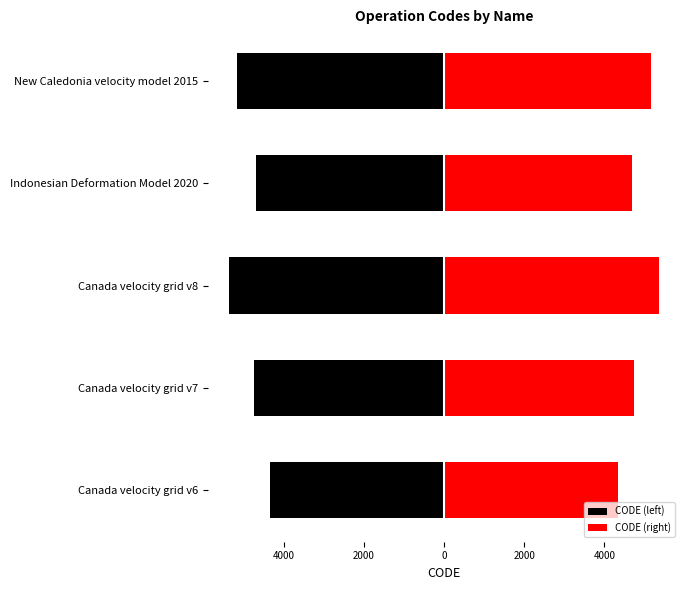

What is the value of the CODE (left) bar at the 3rd from the left?

-5353.5